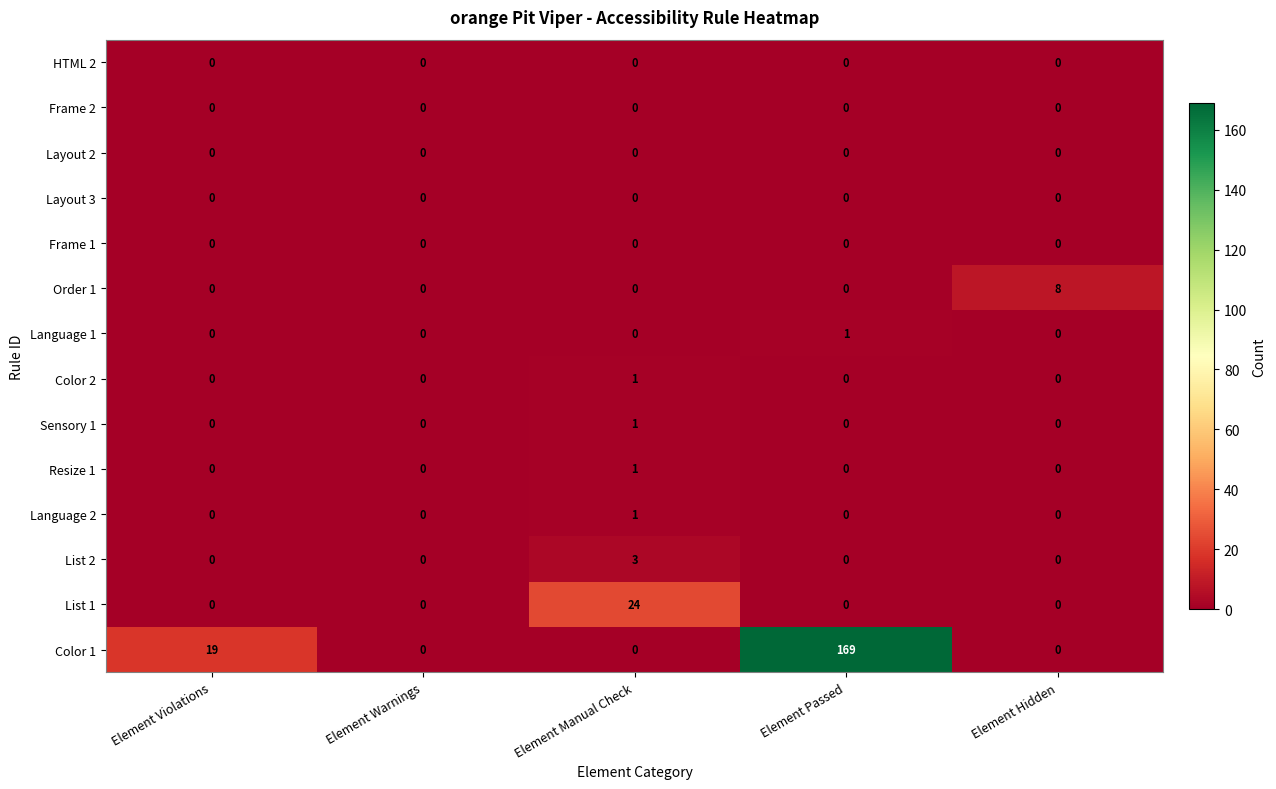

At how many categories does at least one series exceed 60?

1